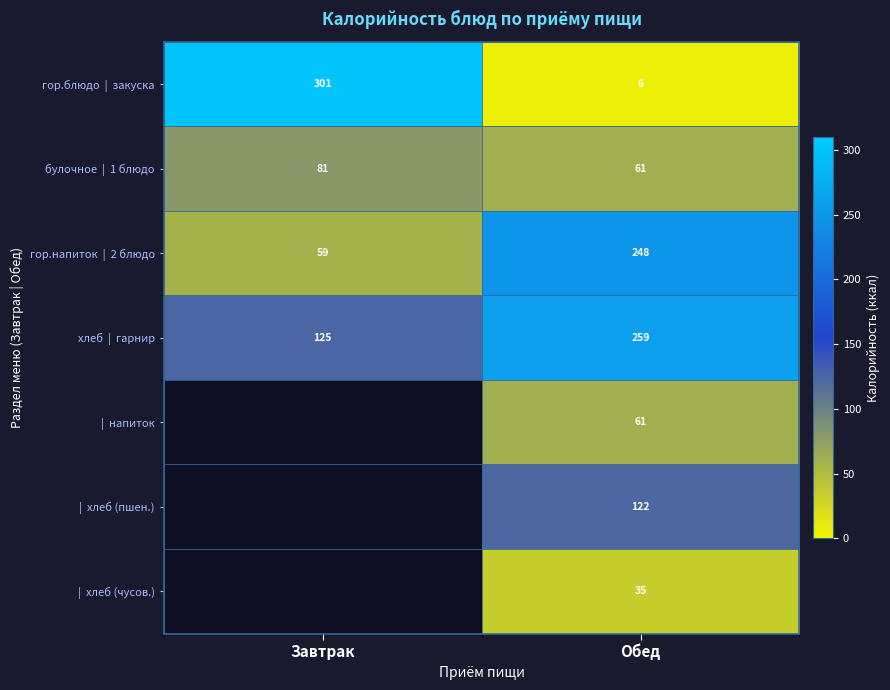

At how many categories does at least one series exceed 24?

2